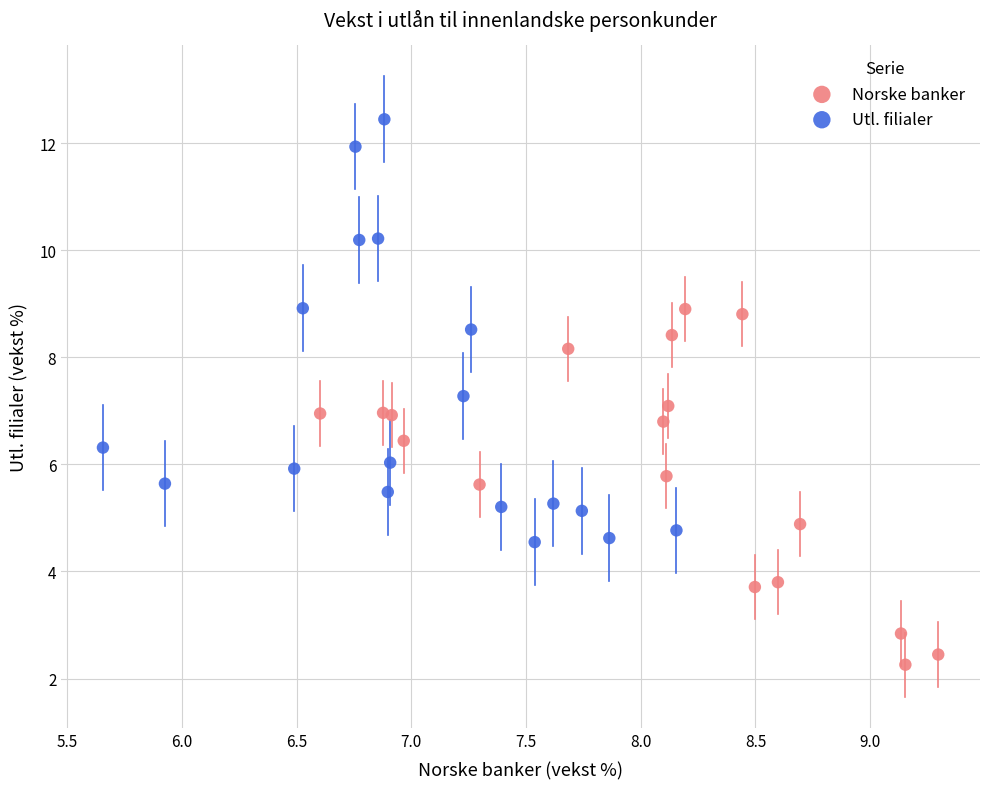

What are all the series names shown in the legend?

Norske banker, Utl. filialer